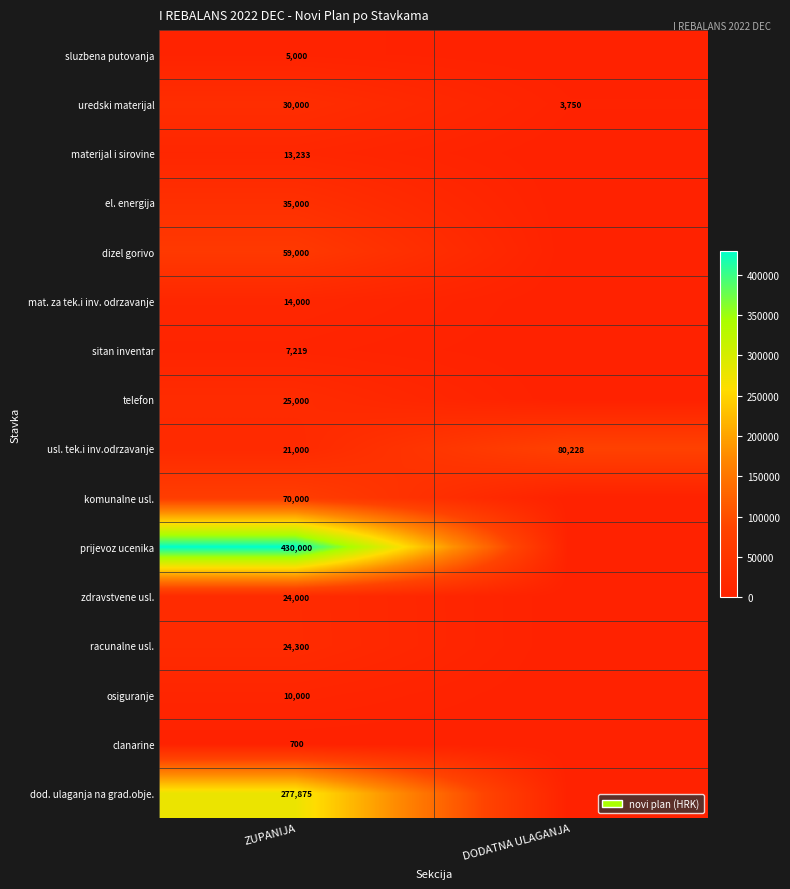

What is the spread (max minus min) of values at ZUPANIJA?

429300